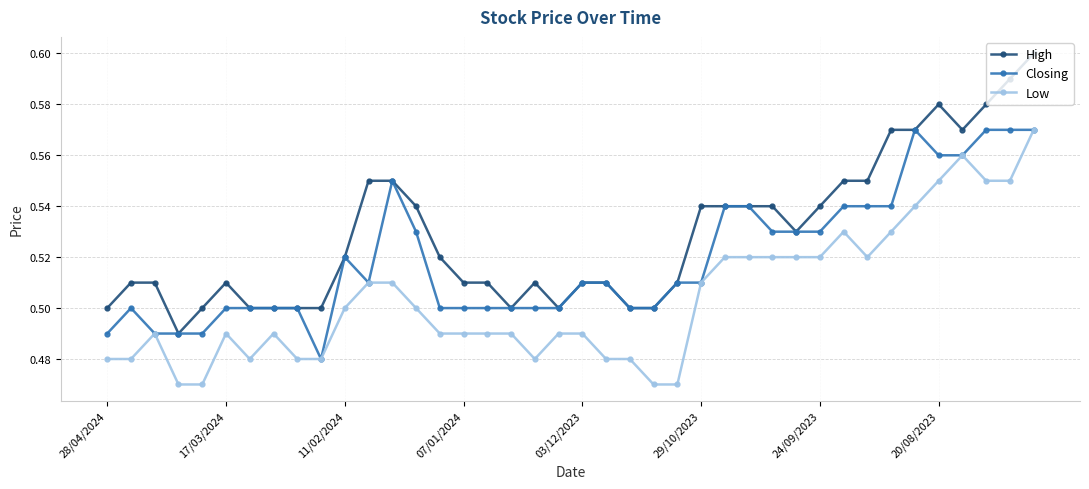

List the series in order of their overall mean, lowest first.

Low, Closing, High